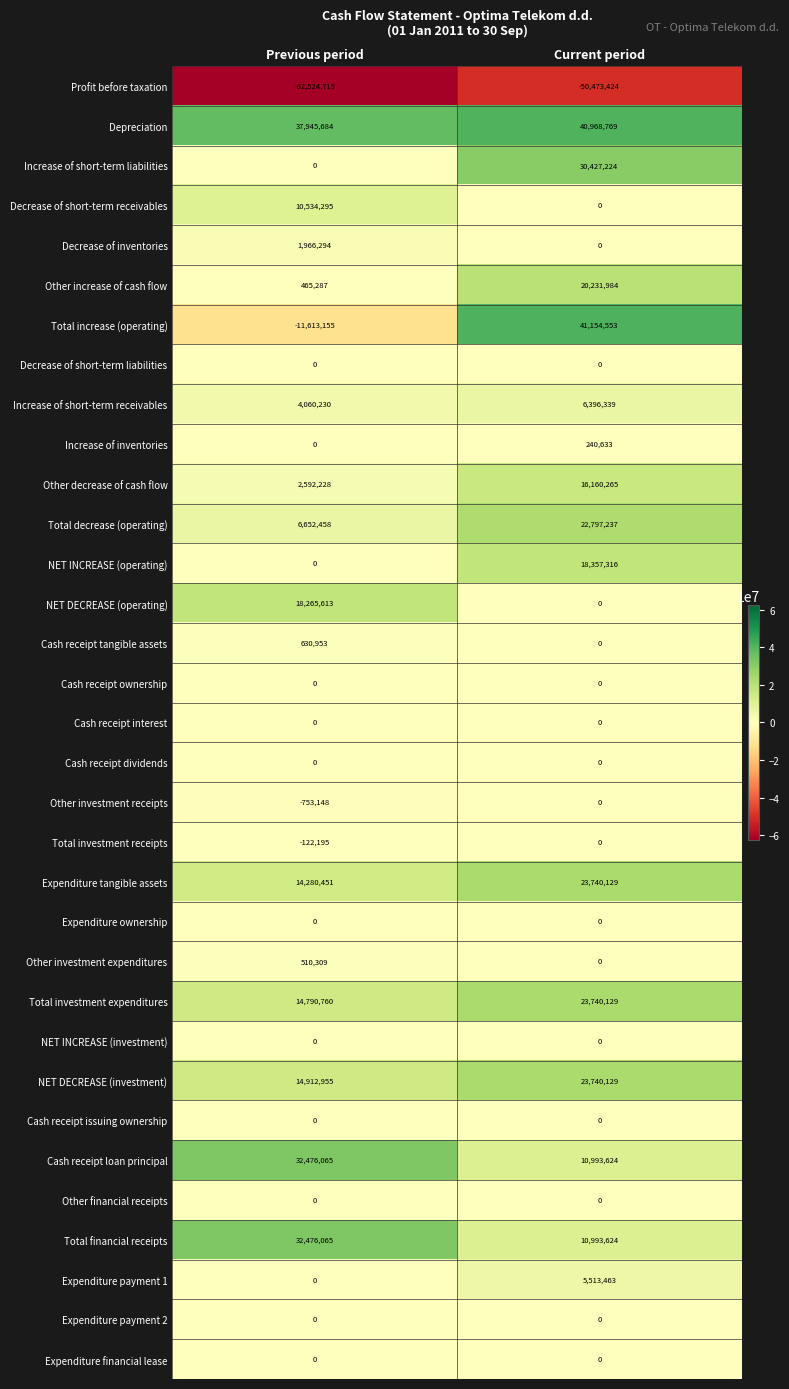

Which series has the largest range (max minus min)?

Total increase (operating)